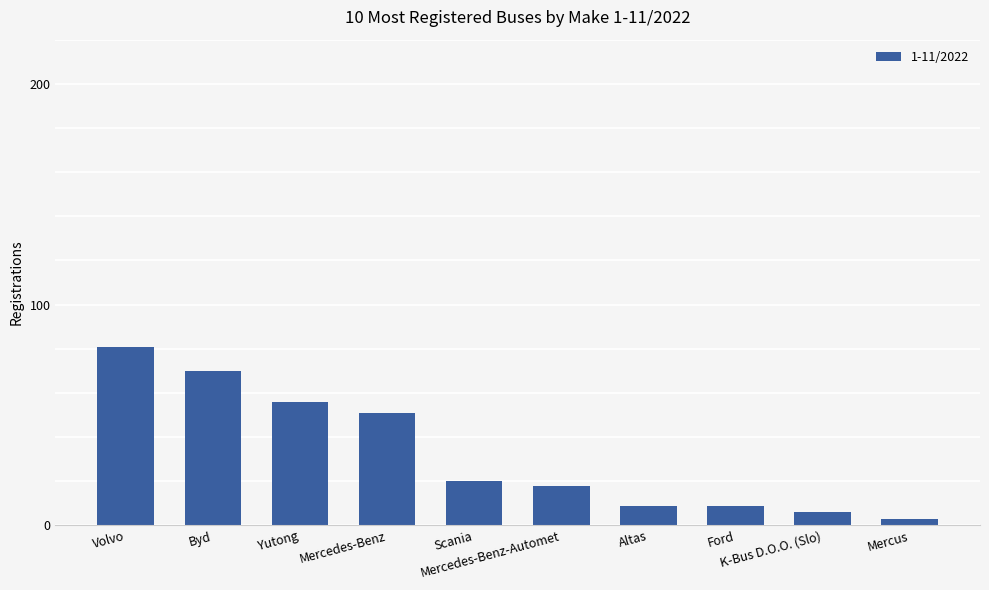

What is the difference between the values at Mercedes-Benz and Mercedes-Benz-Automet?

33